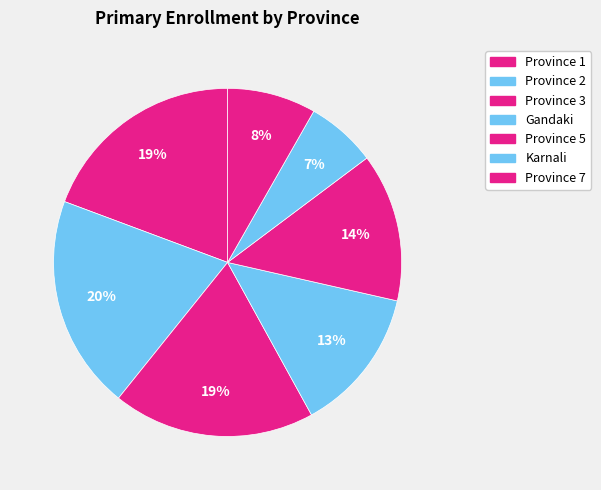

How many segments does this pie chart have?

7